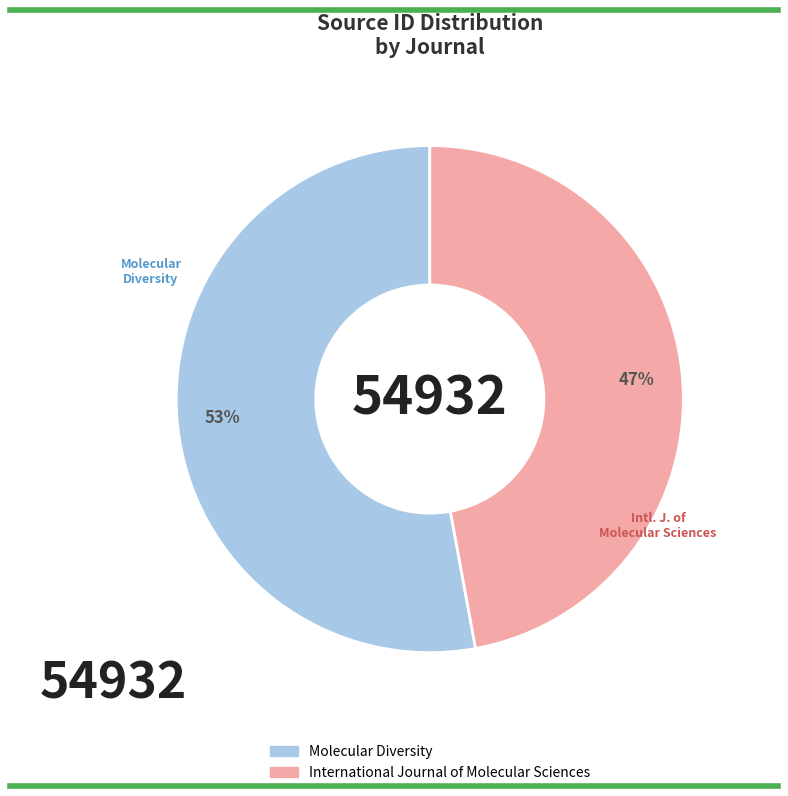

To the nearest percent, what portion does Molecular Diversity represent?

53%